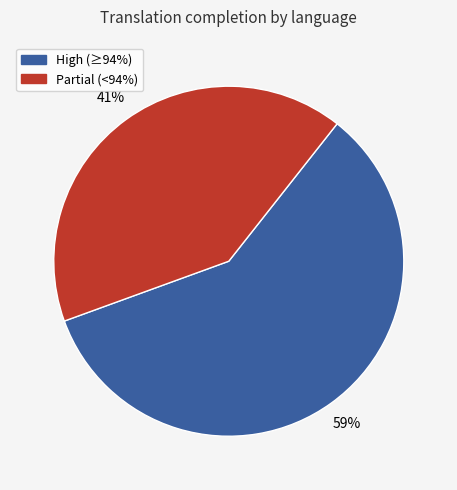

The Partial (<94%) slice represents 41% of the pie. True or false?

True